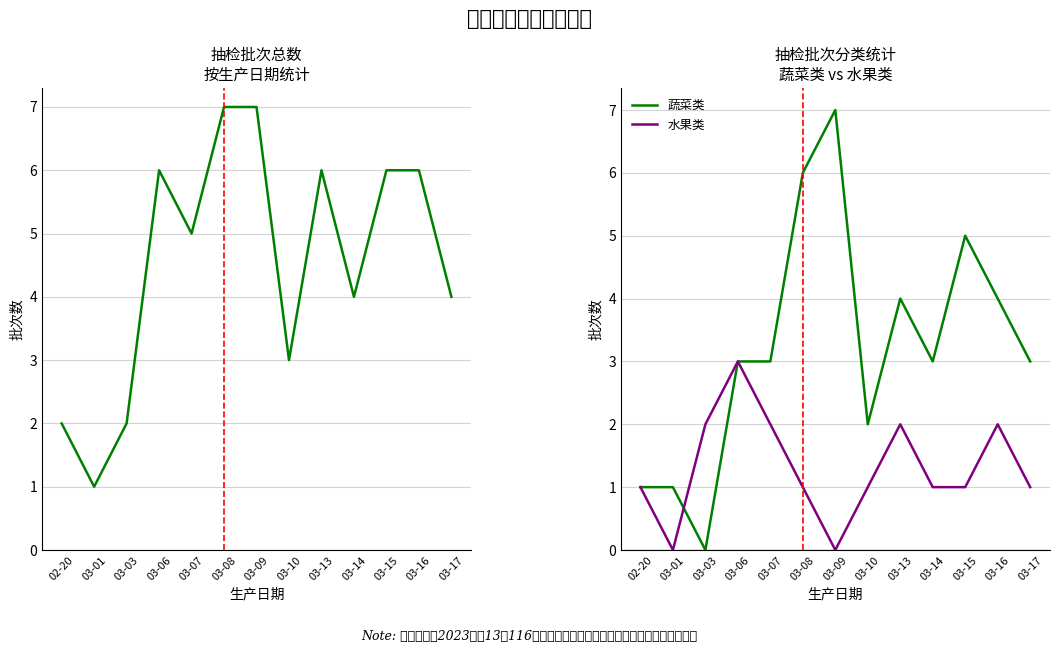

How many data points does each series have?

13